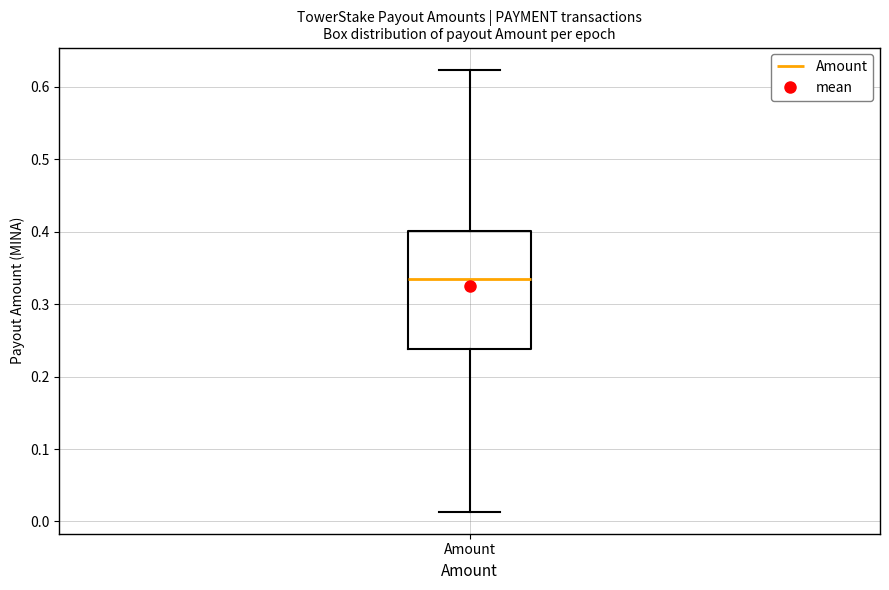

Transcribe this box plot: give where the median line is, the range the box spans, and where the two whiskers end, as read against the y-axis. The values are not printed on the chart, so give them approximately, as read against the axis.

median 0.33, box 0.24 to 0.40, whiskers 0.01 to 0.62